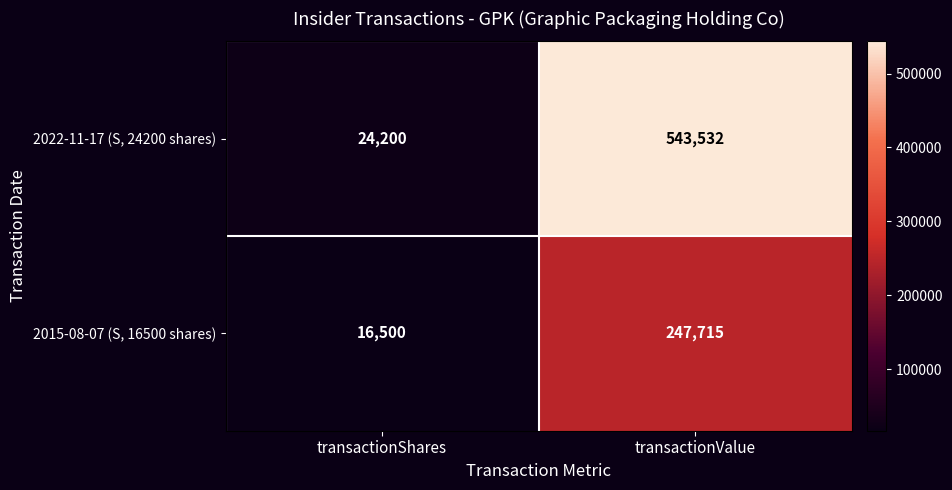

At how many categories does at least one series exceed 26524?

1